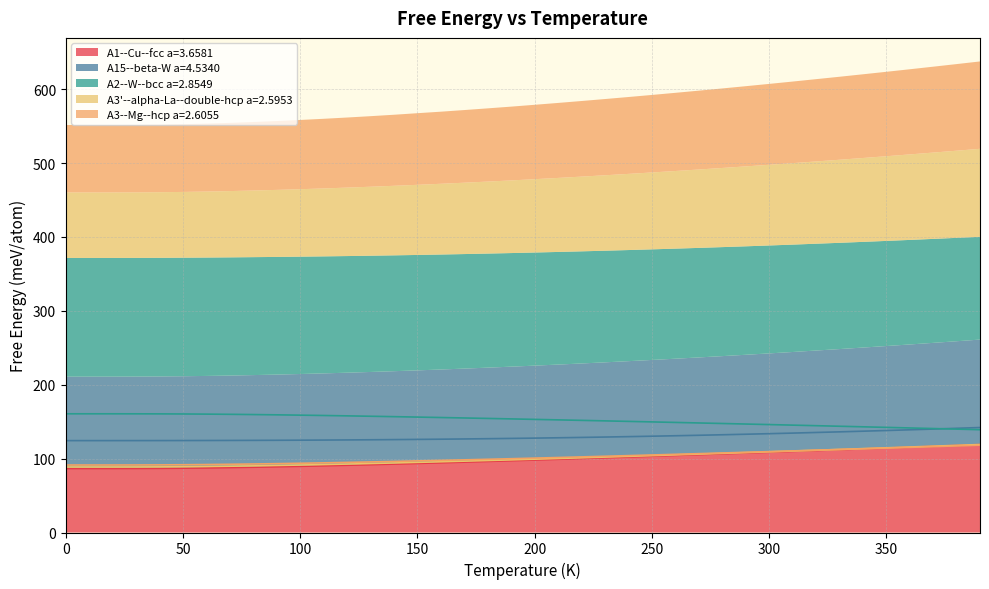

Rank the series by their maximum value, from highest to lowest.

A2--W--bcc a=2.8549, A15--beta-W a=4.5340, A3'--alpha-La--double-hcp a=2.5953, A1--Cu--fcc a=3.6581, A3--Mg--hcp a=2.6055